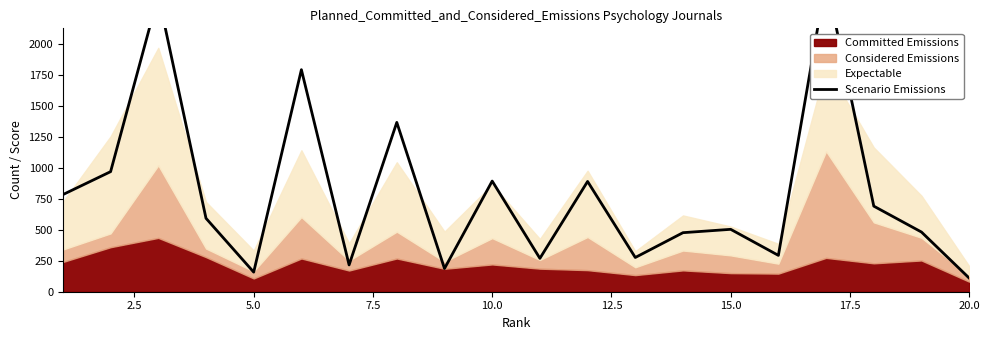

How many categories are shown in the chart?

20